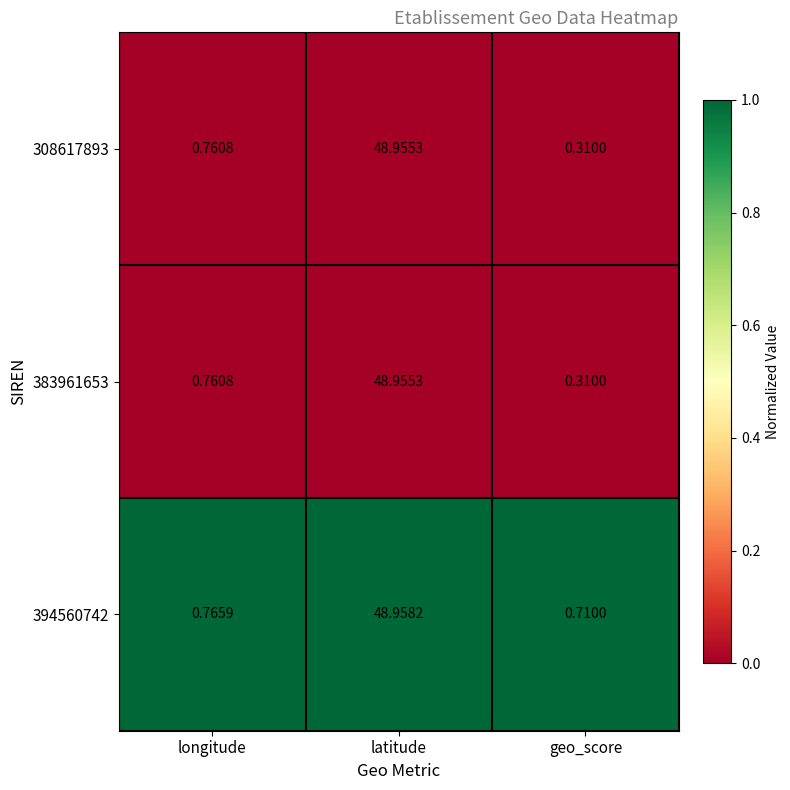

At which label is 308617893 closest to 24?

longitude